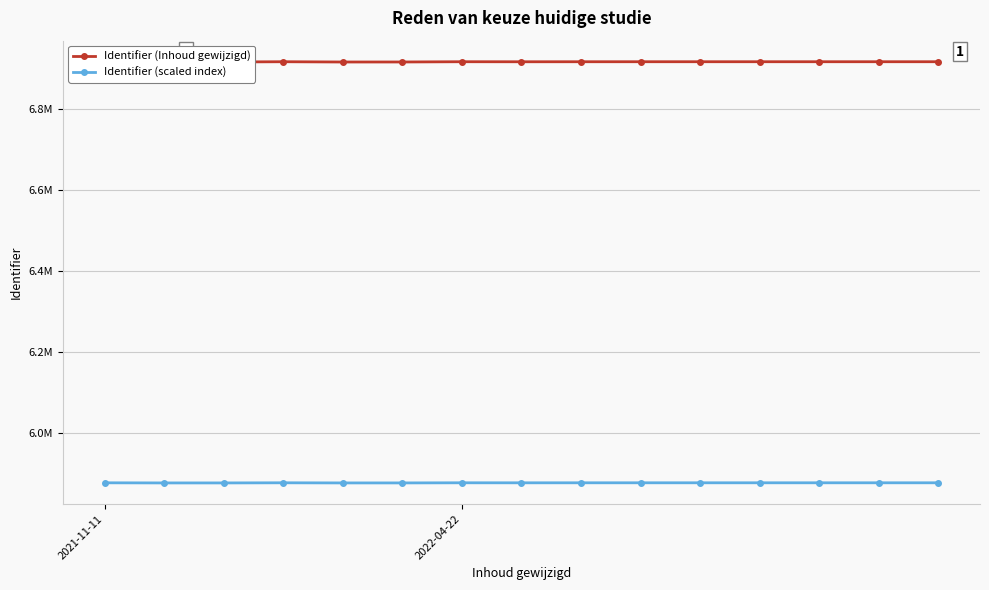

The Identifier (scaled index) series shows 5878502.0 at 8. True or false?

True